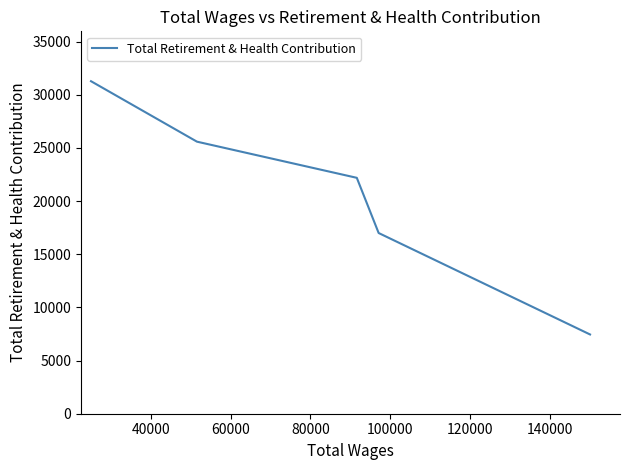

What is the difference between the maximum and minimum values?

23816